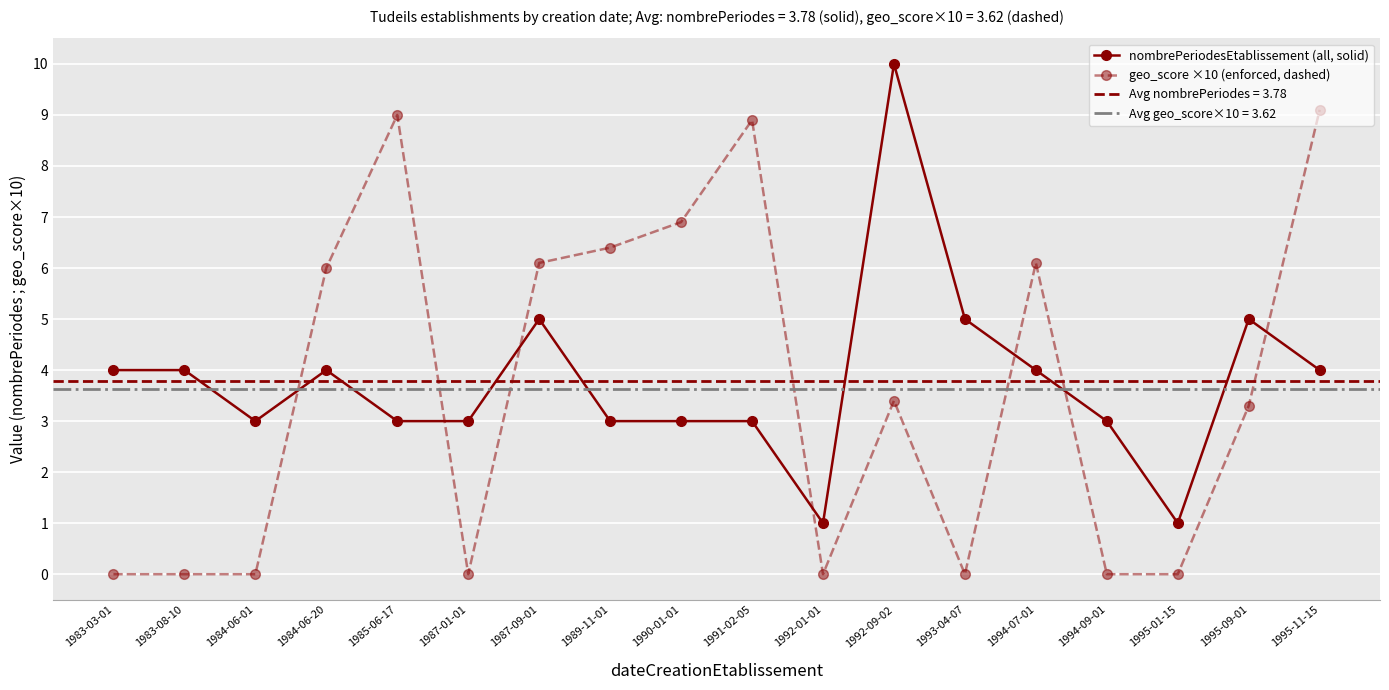

Reading right to left, what are all the values shown in this chart?

nombrePeriodesEtablissement (all, solid): 1995-11-15=4.0	1995-09-01=5.0	1995-01-15=1.0	1994-09-01=3.0	1994-07-01=4.0	1993-04-07=5.0	1992-09-02=10.0	1992-01-01=1.0	1991-02-05=3.0	1990-01-01=3.0	1989-11-01=3.0	1987-09-01=5.0	1987-01-01=3.0	1985-06-17=3.0	1984-06-20=4.0	1984-06-01=3.0	1983-08-10=4.0	1983-03-01=4.0
geo_score ×10 (enforced, dashed): 1995-11-15=9.1	1995-09-01=3.3	1995-01-15=0.0	1994-09-01=0.0	1994-07-01=6.1	1993-04-07=0.0	1992-09-02=3.4	1992-01-01=0.0	1991-02-05=8.9	1990-01-01=6.9	1989-11-01=6.4	1987-09-01=6.1	1987-01-01=0.0	1985-06-17=9.0	1984-06-20=6.0	1984-06-01=0.0	1983-08-10=0.0	1983-03-01=0.0